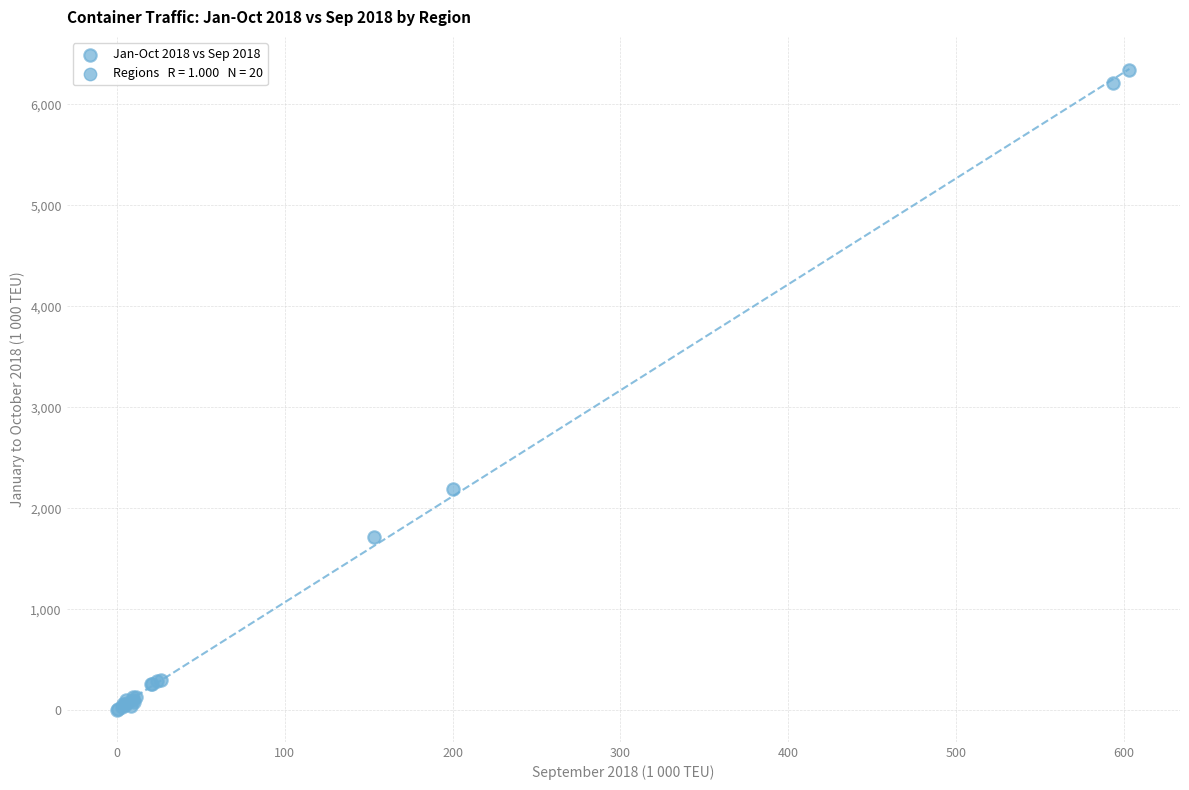

What Y value in the scatter plot is closest to 3171?

2189.8